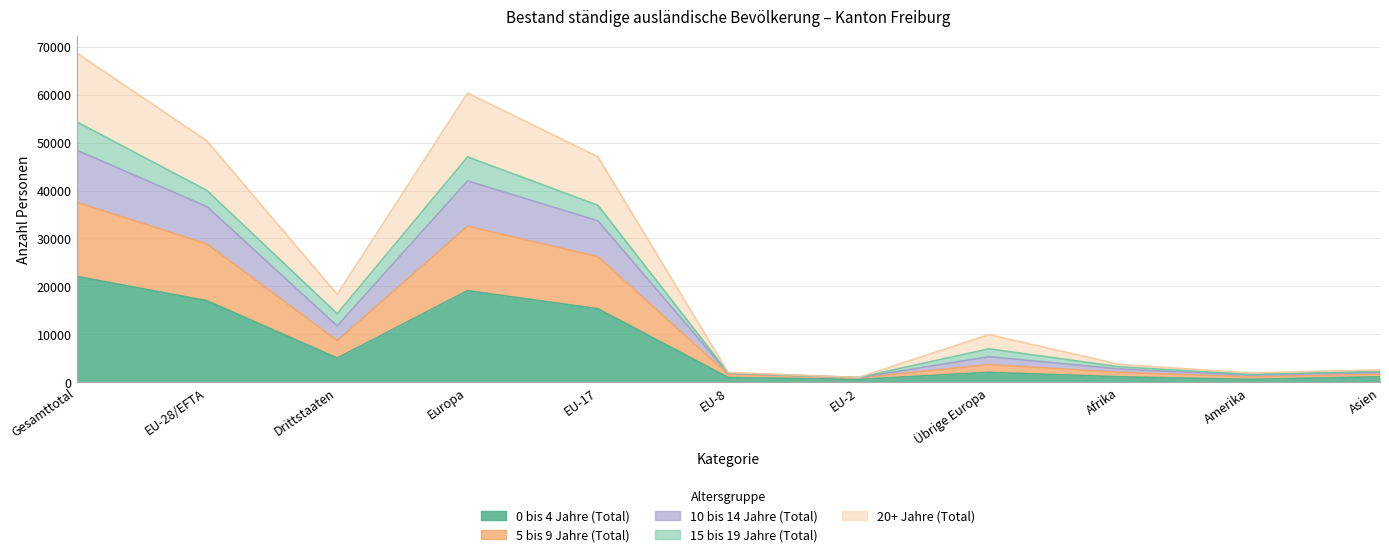

What is the label of the 10th point from the right?

EU-28/EFTA